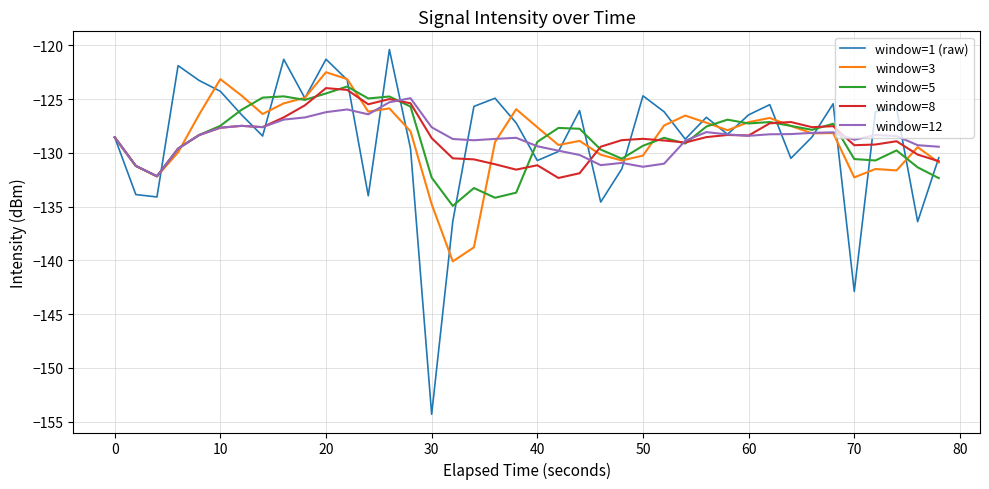

What is the minimum value shown in the chart?

-154.3